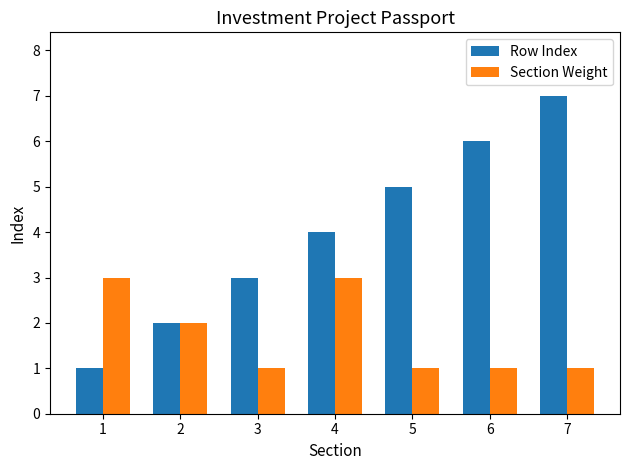

List the series in order of their peak value, highest first.

Row Index, Section Weight